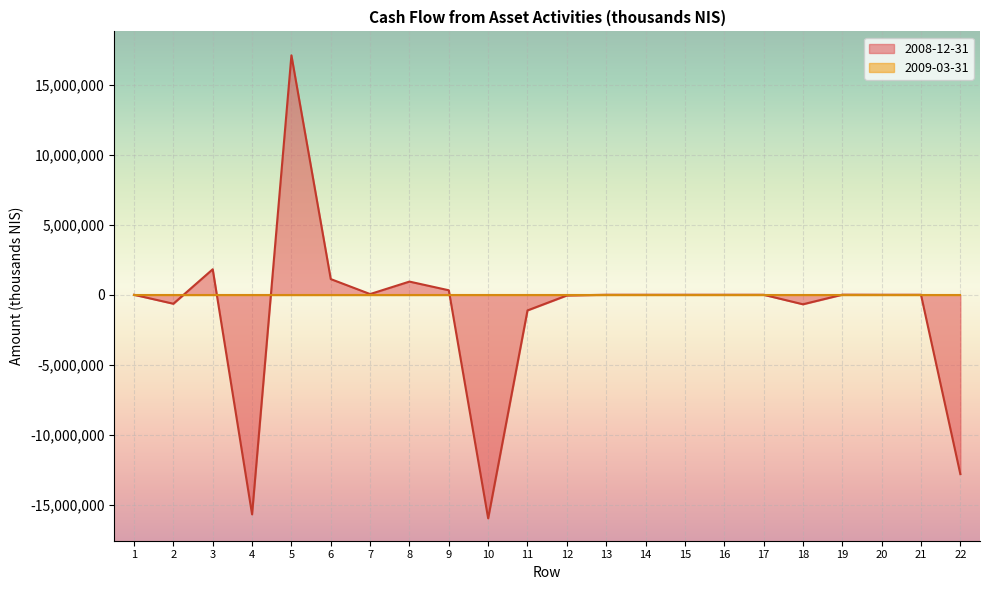

Between 2 and 19, which is larger?

19